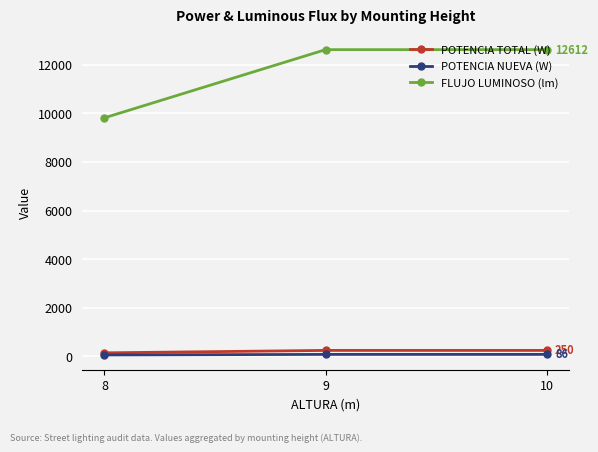

What is the minimum value for FLUJO LUMINOSO (lm)?

9809.7